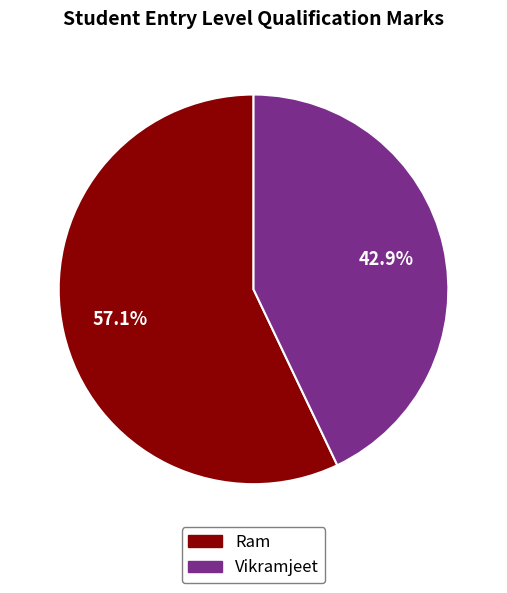

Rank the categories by value from lowest to highest.

Vikramjeet, Ram